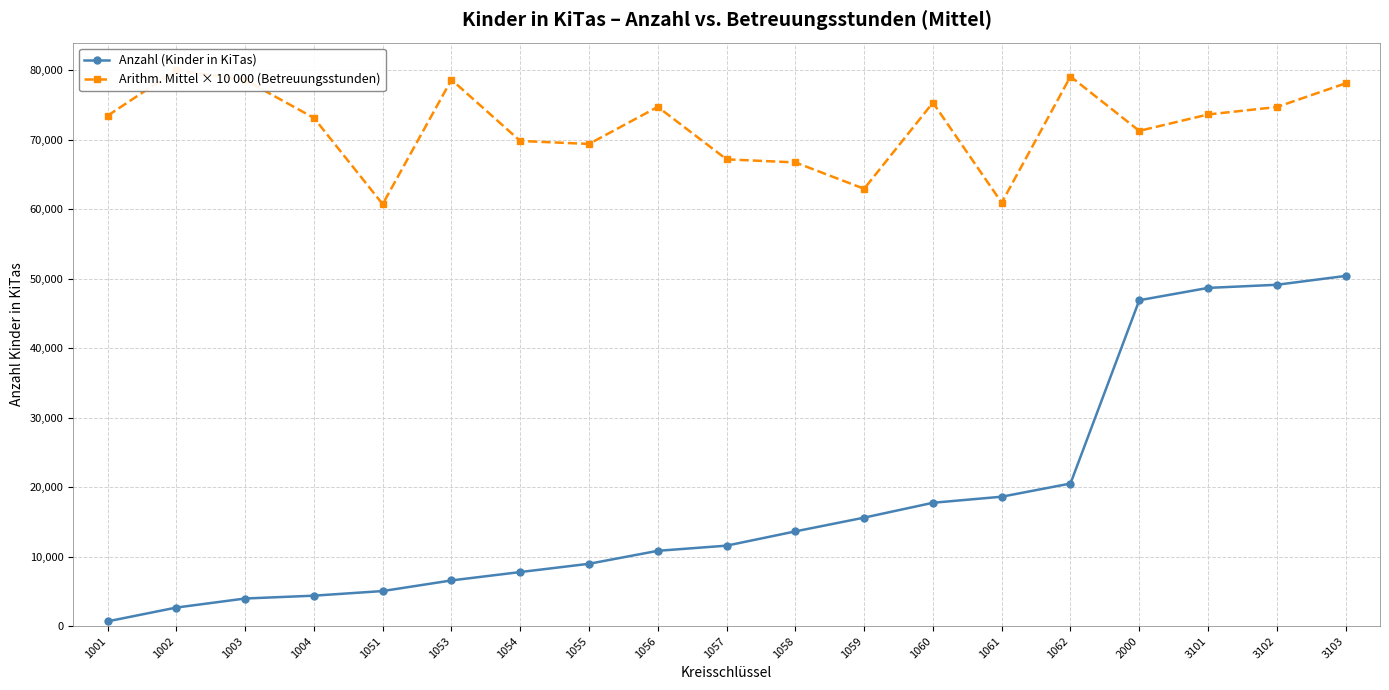

What is the spread (max minus min) of values at 1060?

57561